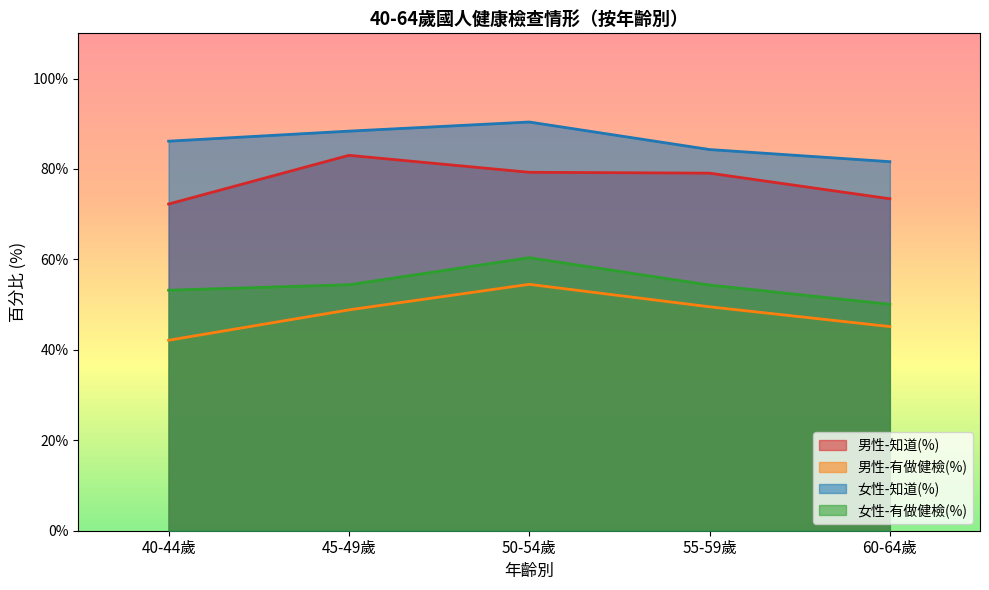

How many series are shown in this chart?

4